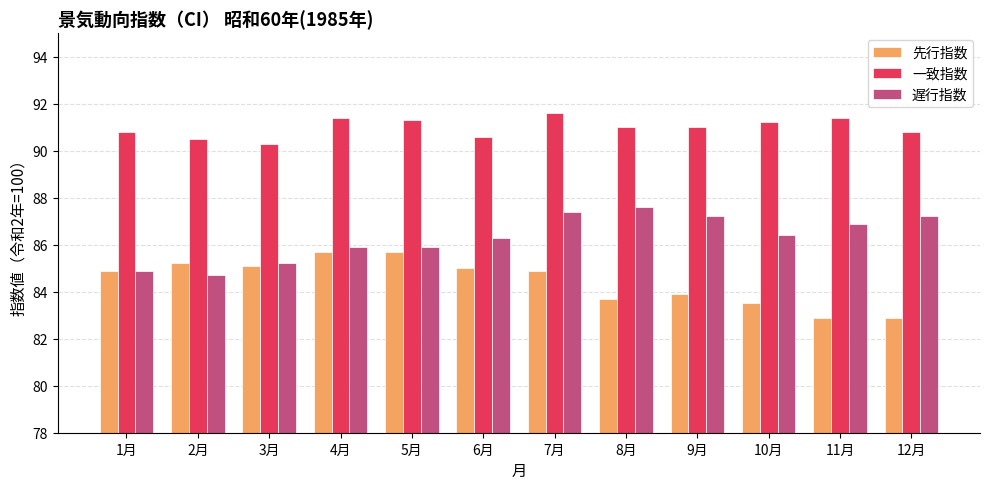

List the series in order of their peak value, lowest first.

先行指数, 遅行指数, 一致指数